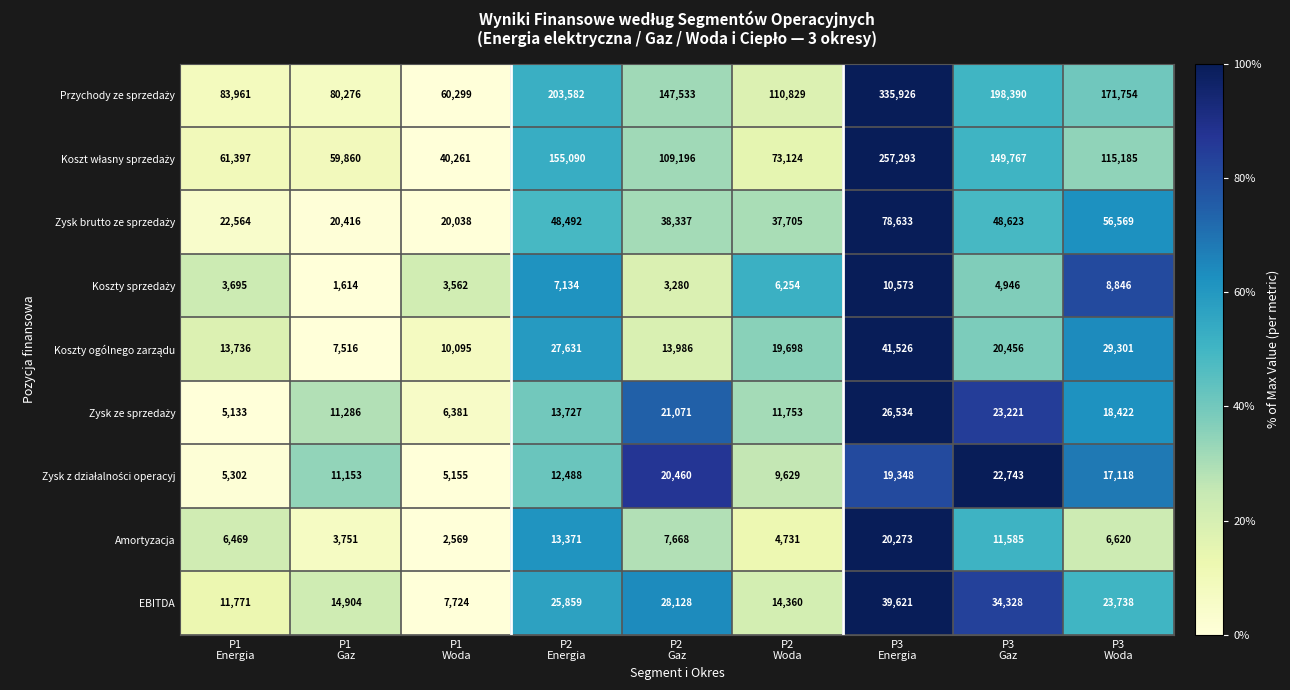

What is the minimum value shown in the chart?

1614